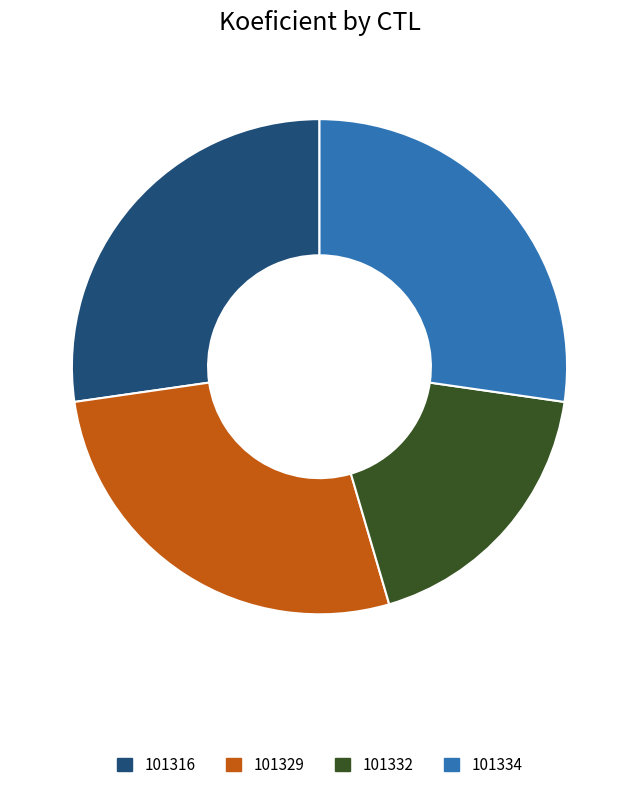

True or false: 101332 accounts for 18% of the total.

True